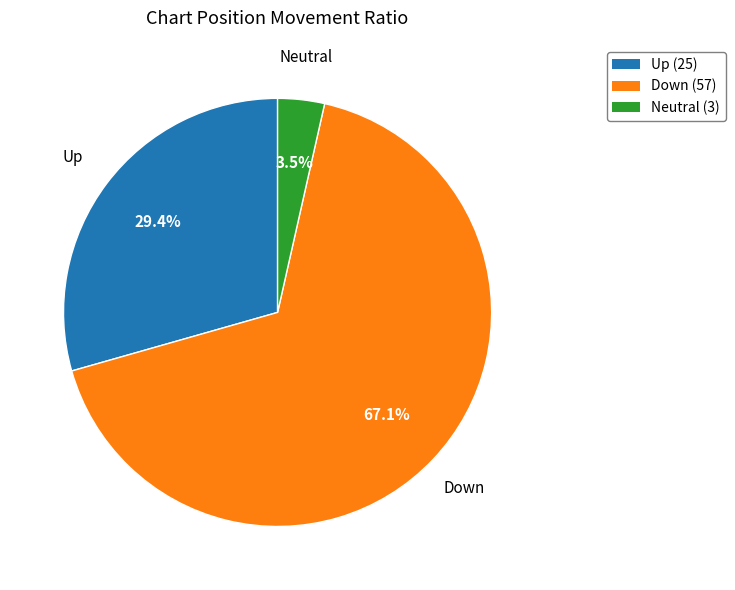

Which slice is the largest?

Down (57)